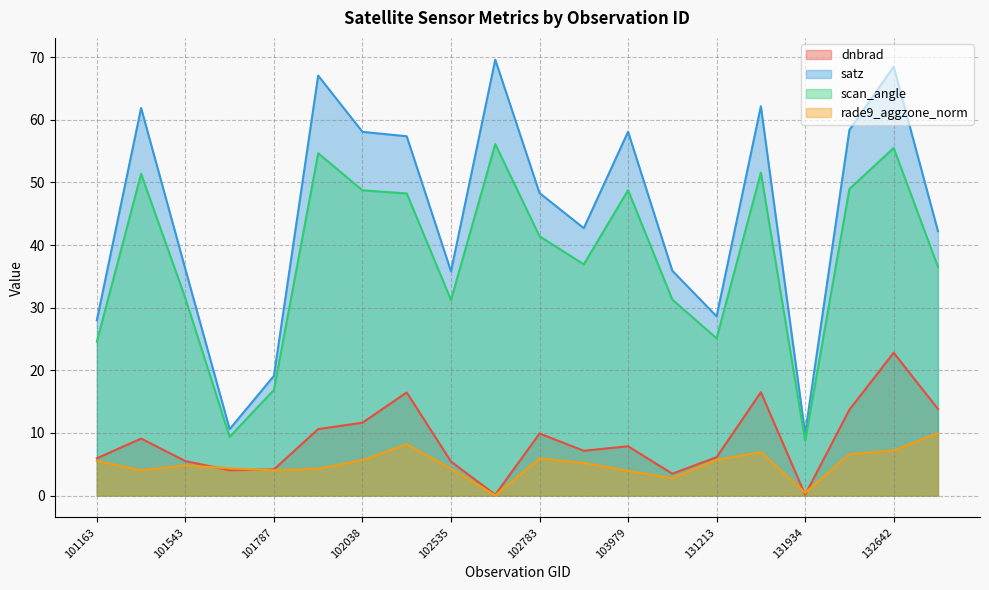

True or false: scan_angle and dnbrad intersect in this chart.

False